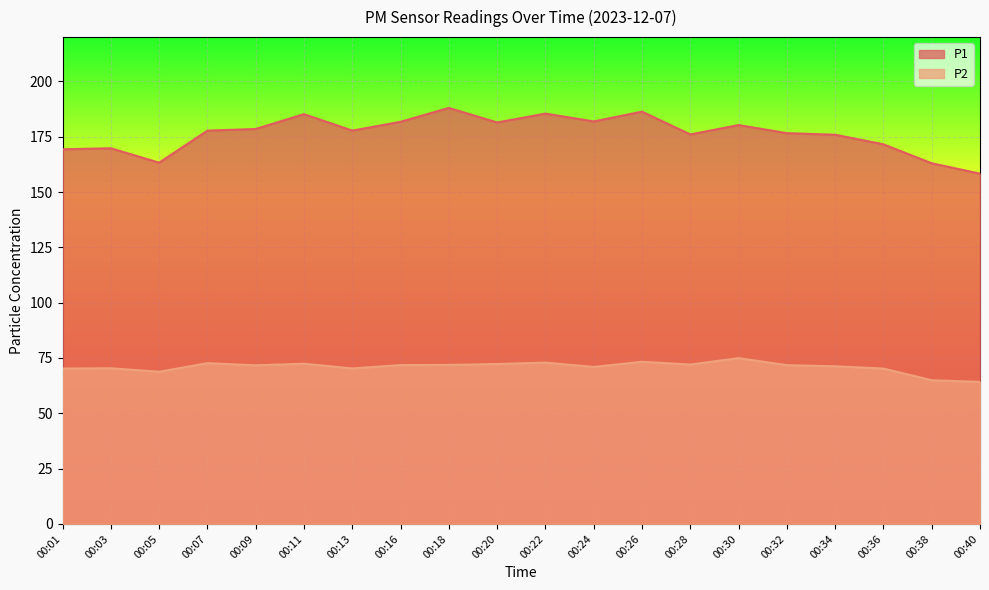

The value of P2 at 00:11 is 25.2. True or false?

False